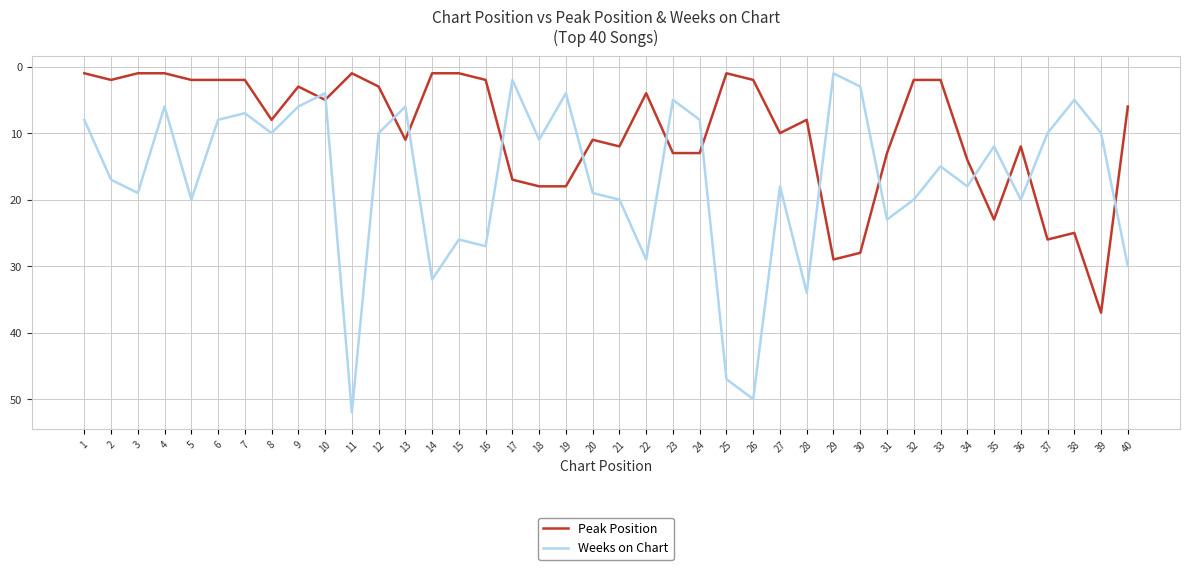

List the series in order of their overall mean, highest first.

Weeks on Chart, Peak Position